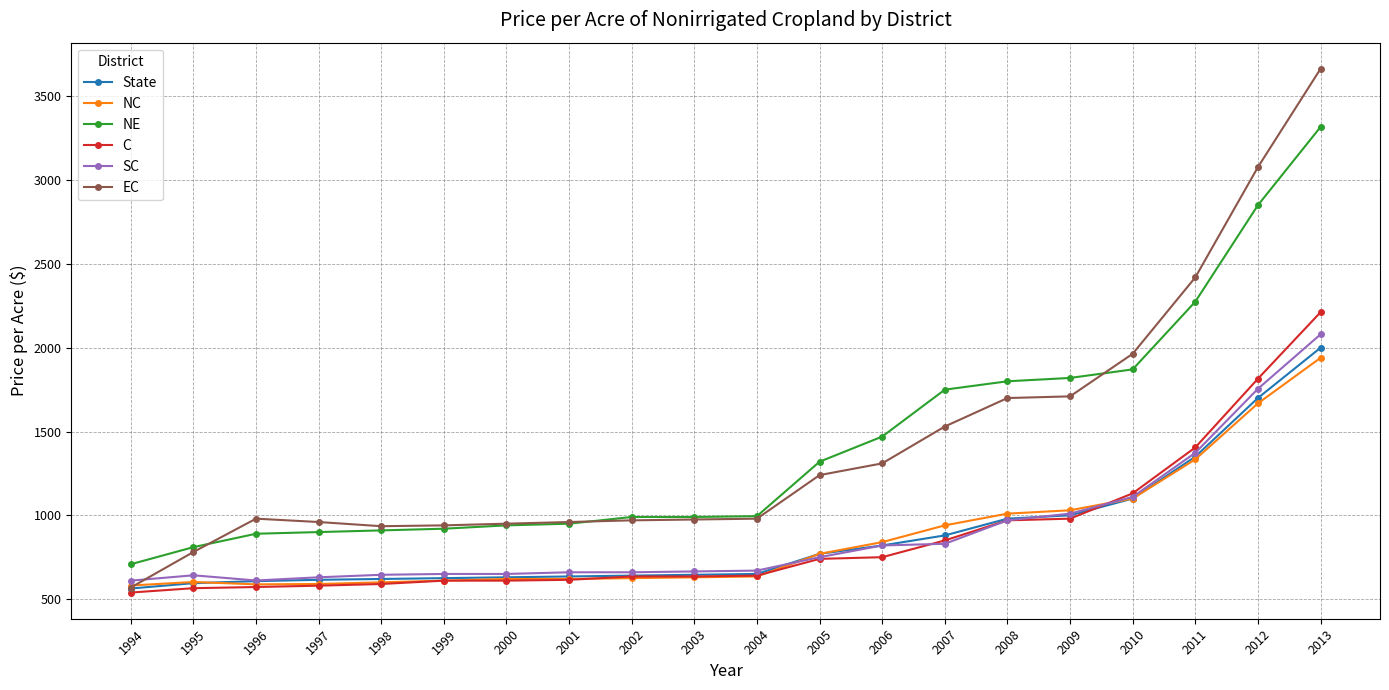

What is the total value across all series at 1994?

3570